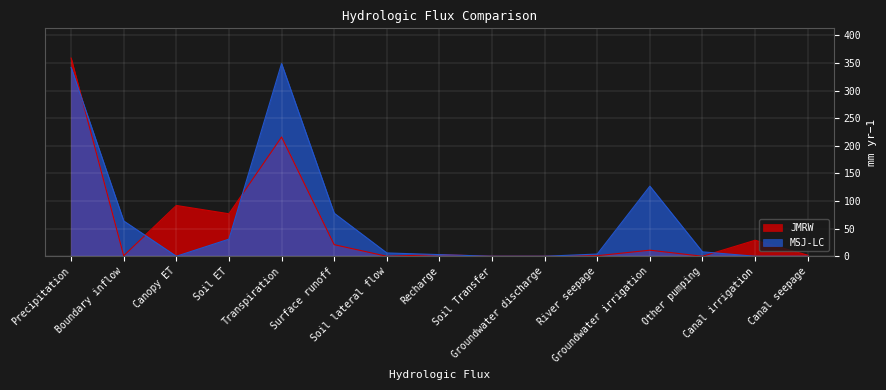

Is the value of MSJ-LC at Soil ET greater than the value of JMRW at Groundwater discharge?

Yes